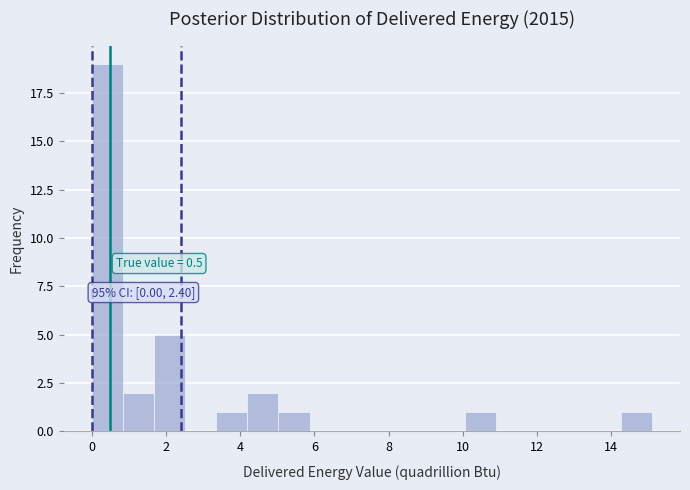

Over which range of the x-axis is the bar tallest?

0.0 to 0.8